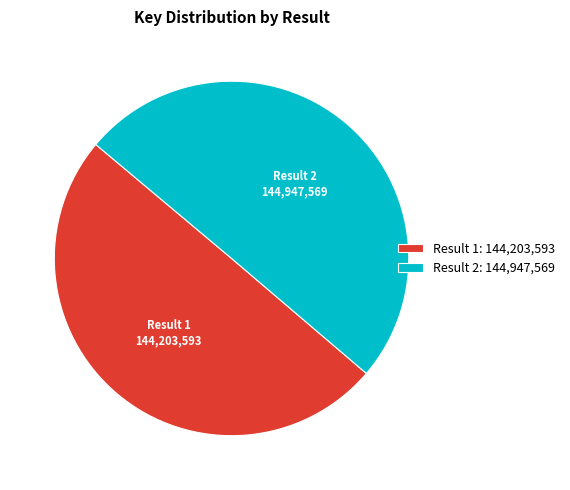

Count the number of slices in the pie.

2